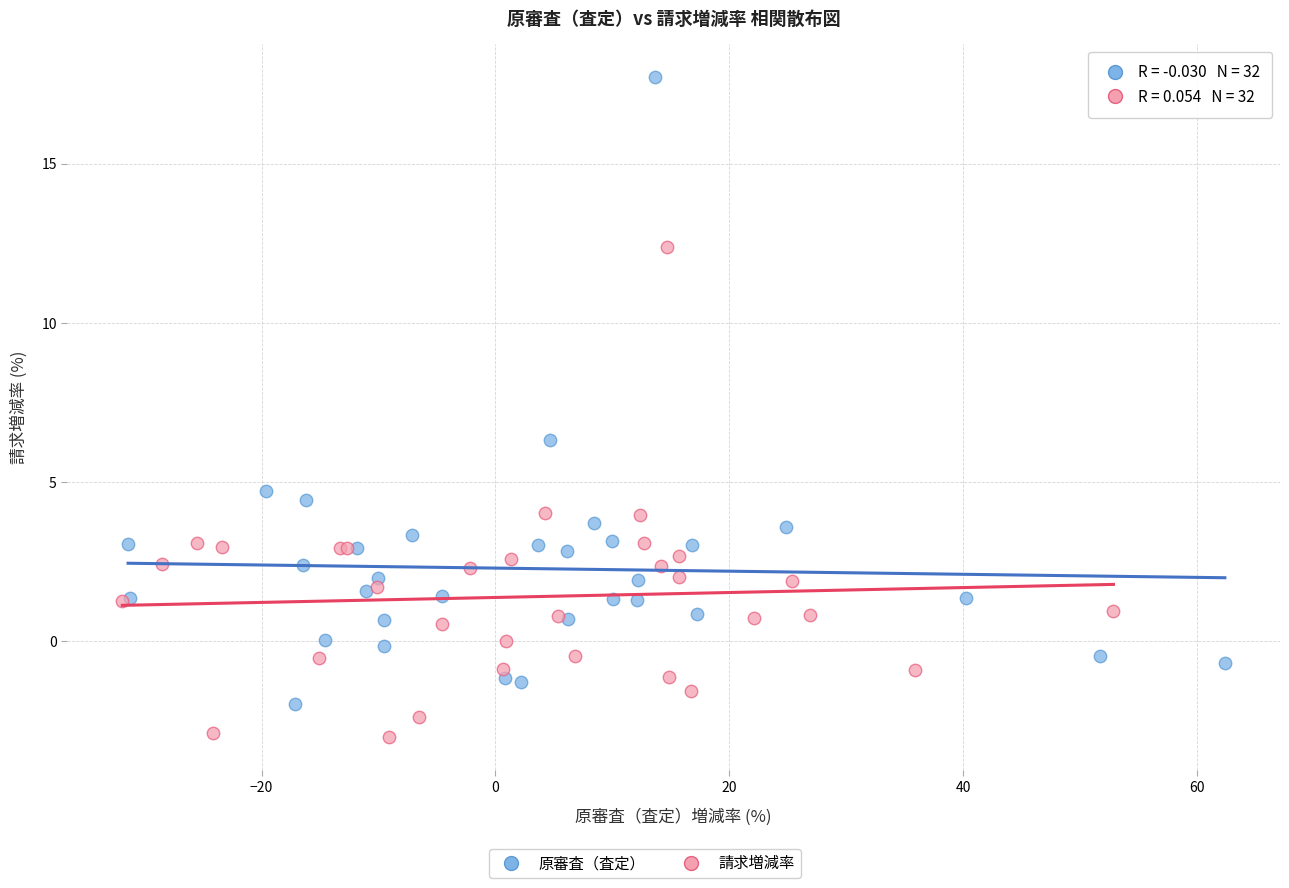

Which series contains the highest Y value?

原審査（査定）